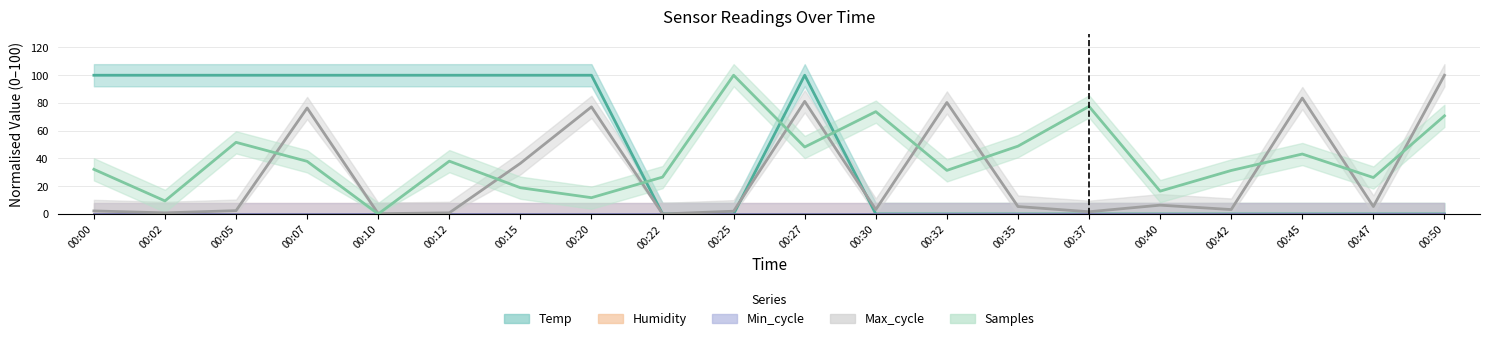

At how many categories does at least one series exceed 27?

17